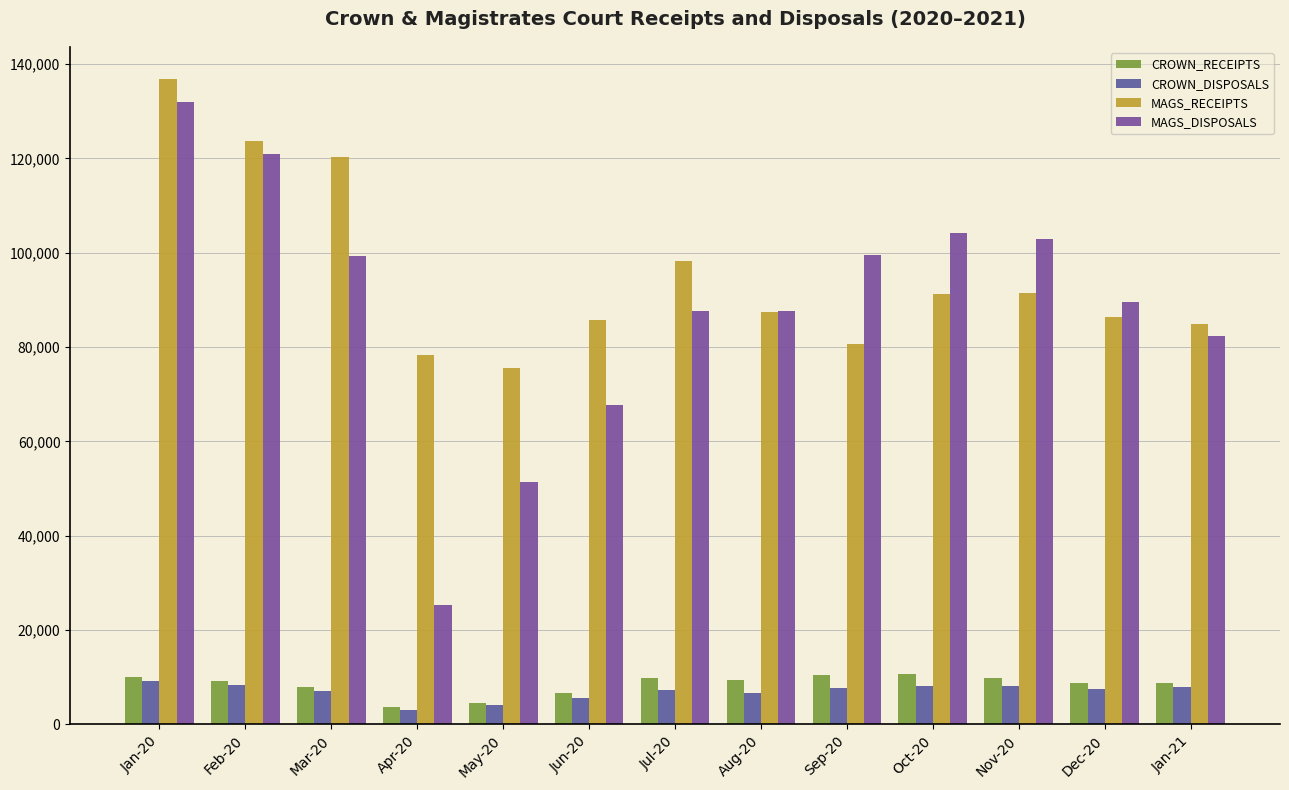

List the series in order of their peak value, lowest first.

CROWN_DISPOSALS, CROWN_RECEIPTS, MAGS_DISPOSALS, MAGS_RECEIPTS